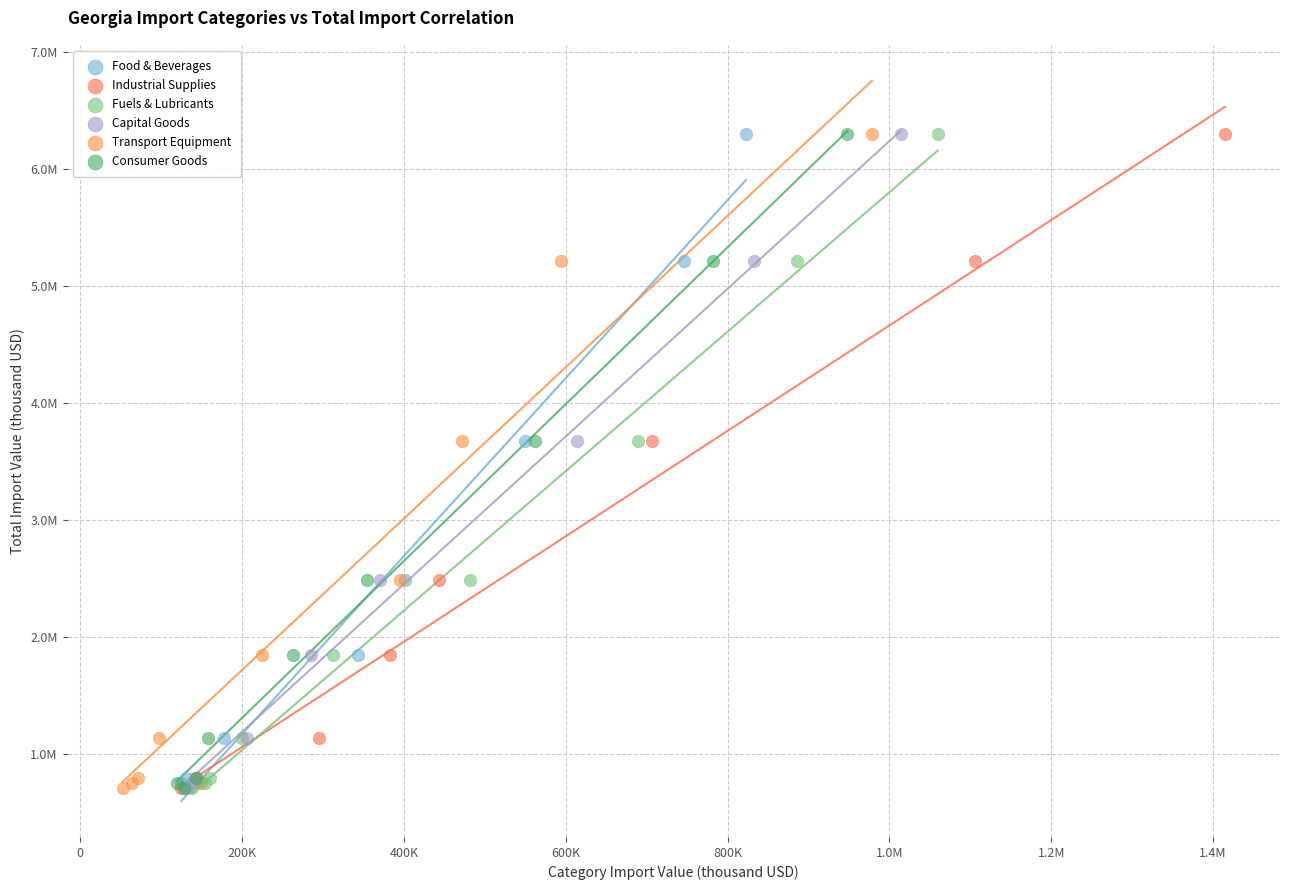

What are all the series names shown in the legend?

Food & Beverages, Industrial Supplies, Fuels & Lubricants, Capital Goods, Transport Equipment, Consumer Goods